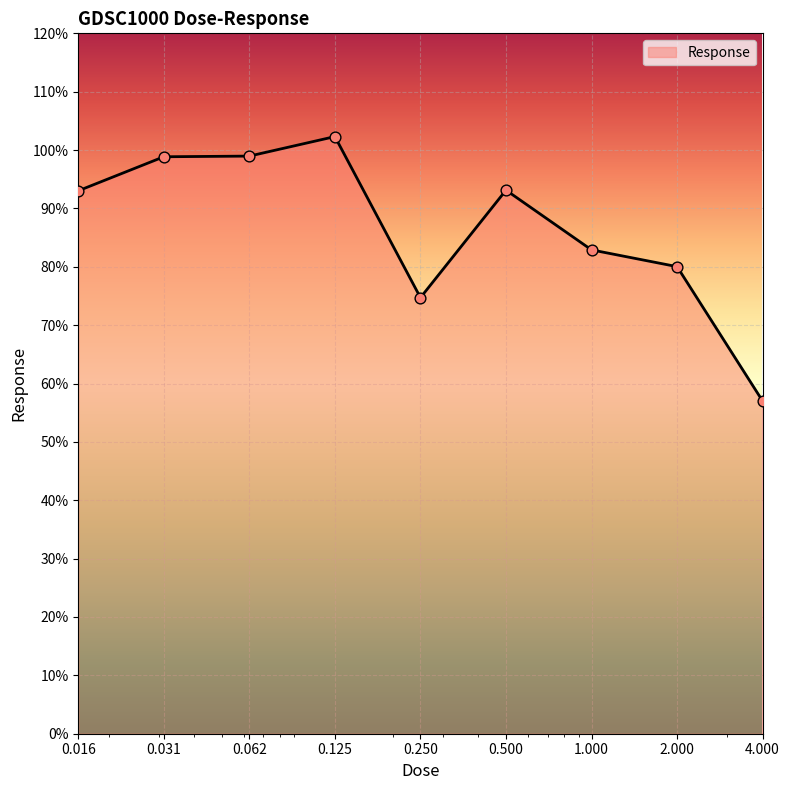

What is the difference between the maximum and minimum values?

45.3